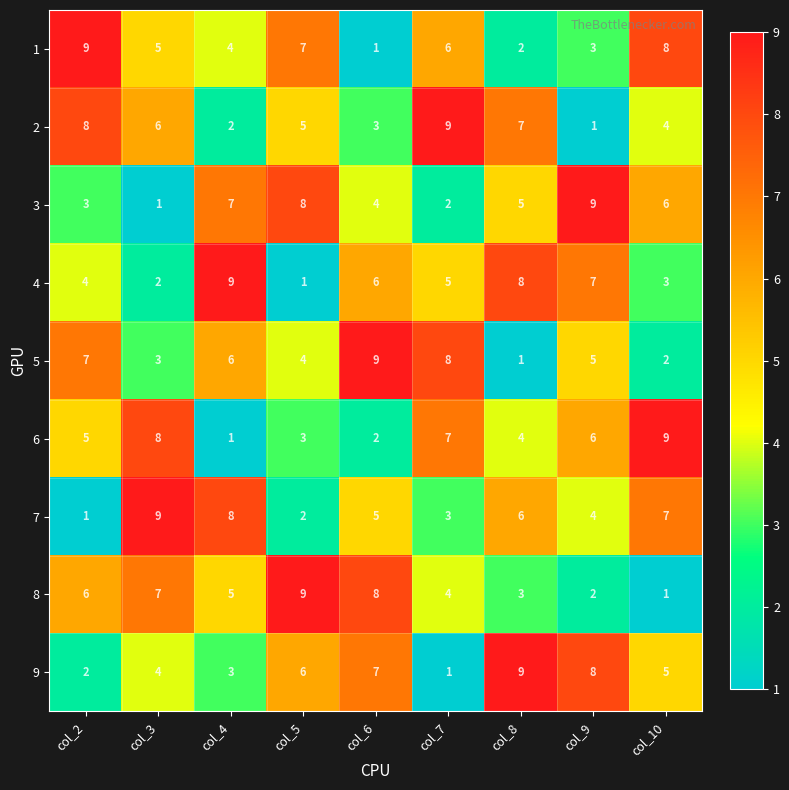

What is the difference between the maximum and minimum values in the 7 series?

8